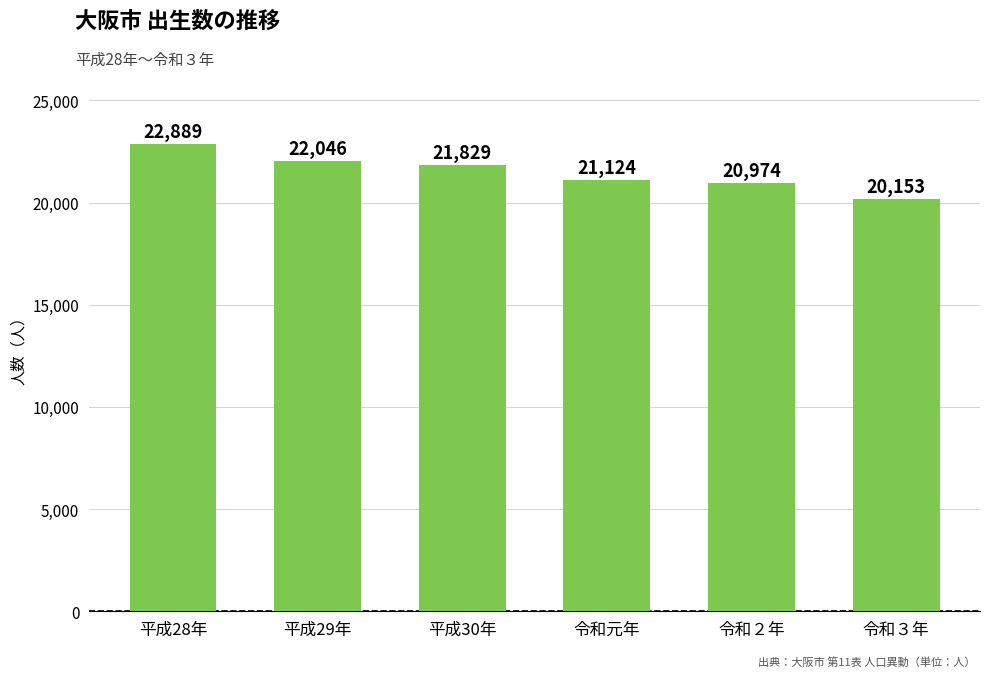

What position from the left is 令和元年?

4